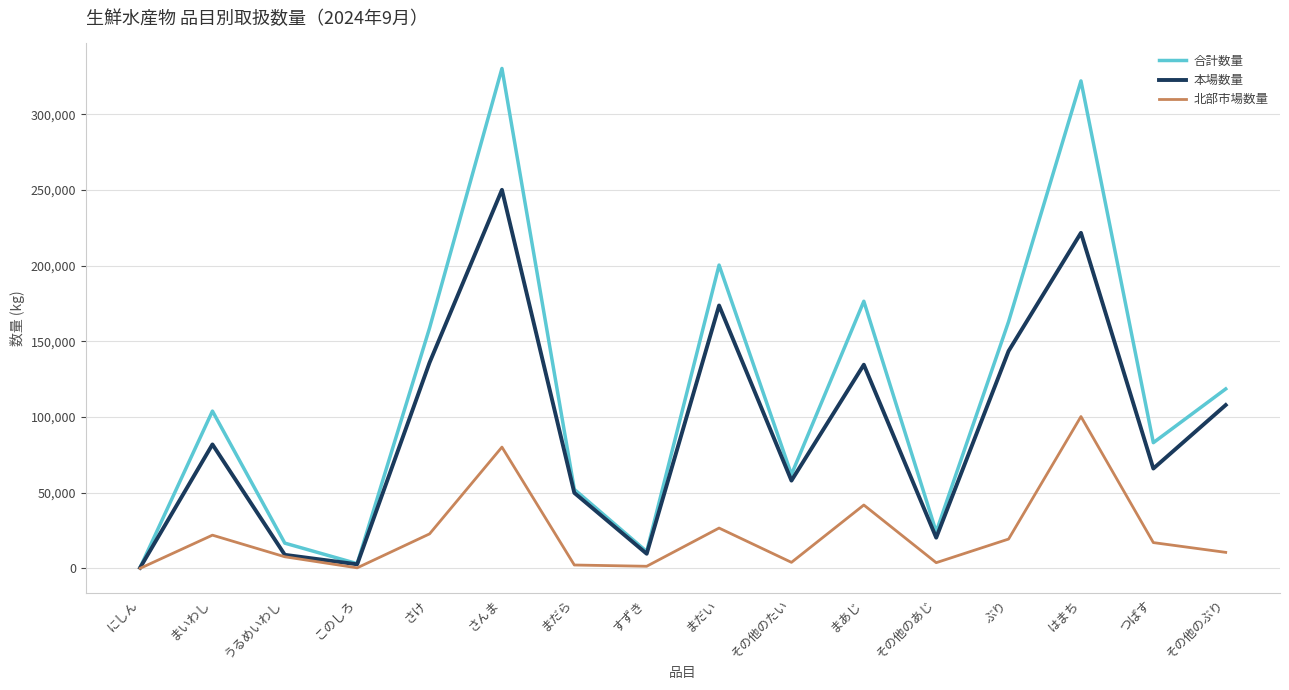

What is the maximum value shown in the chart?

330210